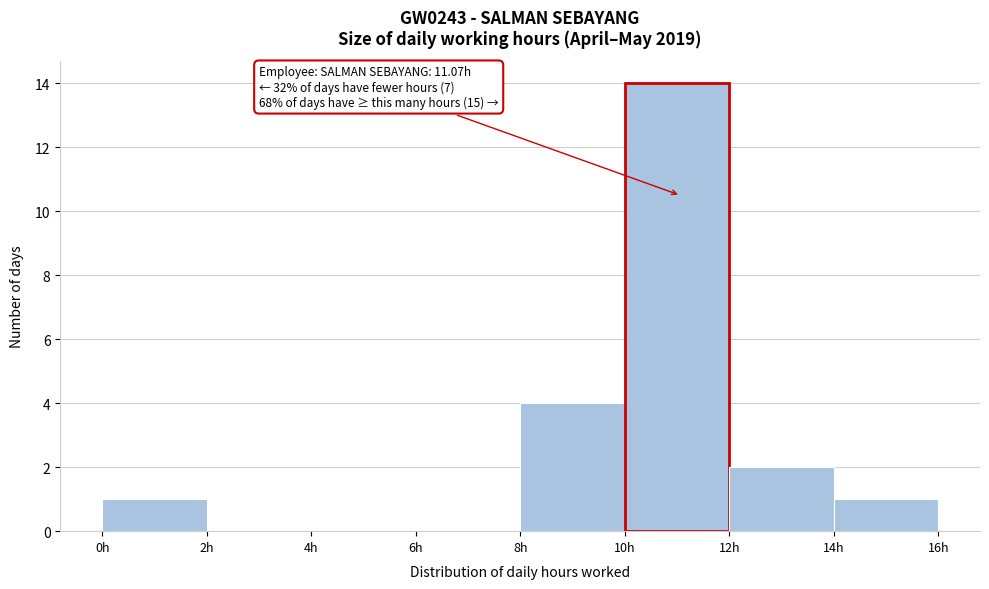

Over which range of the x-axis is the bar tallest?

10 to 12